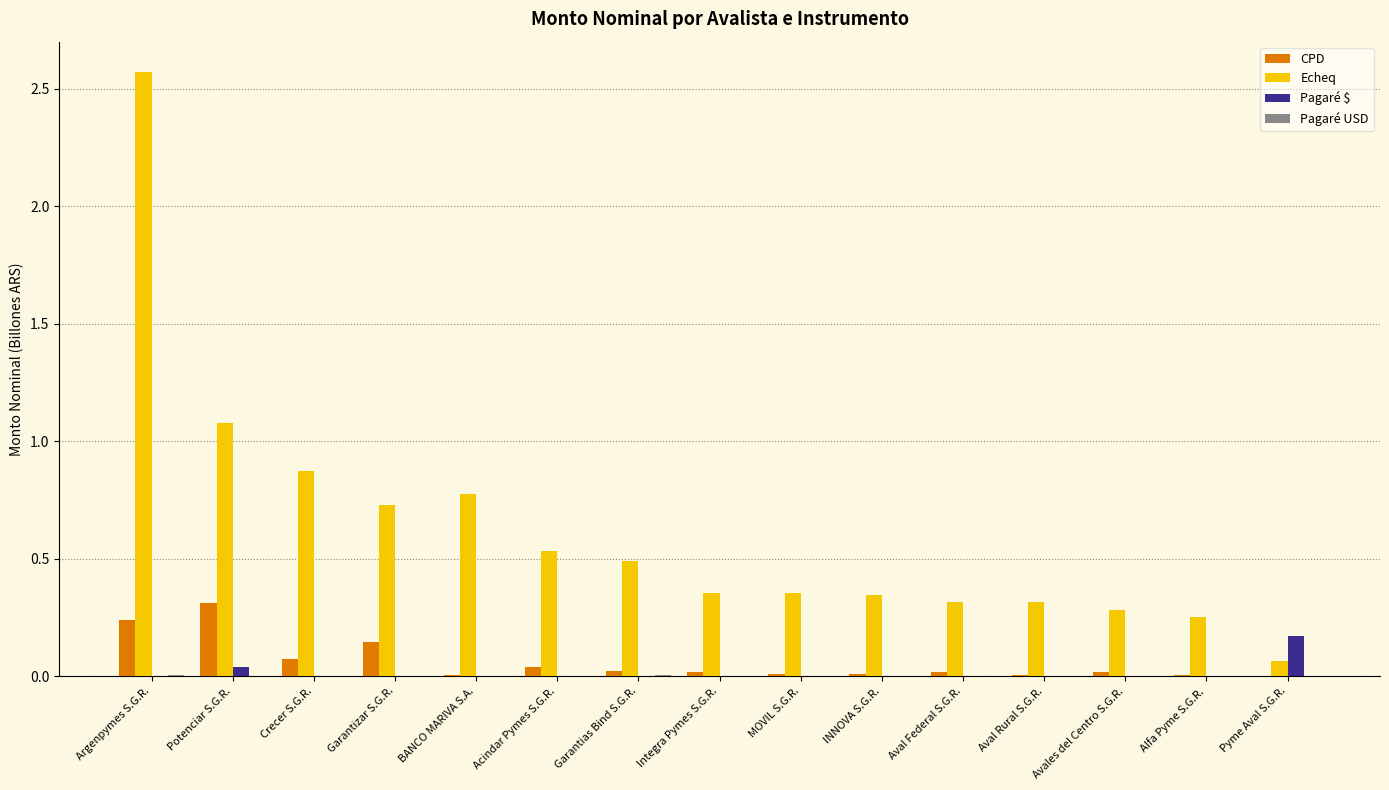

Which label corresponds to the largest value in the chart?

Argenpymes S.G.R.